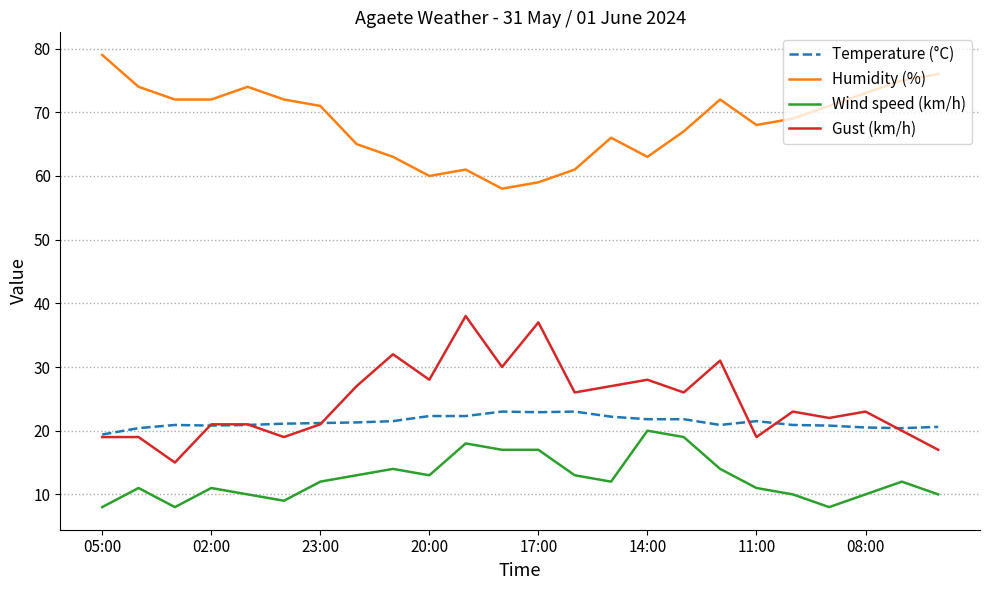

True or false: Temperature (°C) and Wind speed (km/h) cross at least once.

False